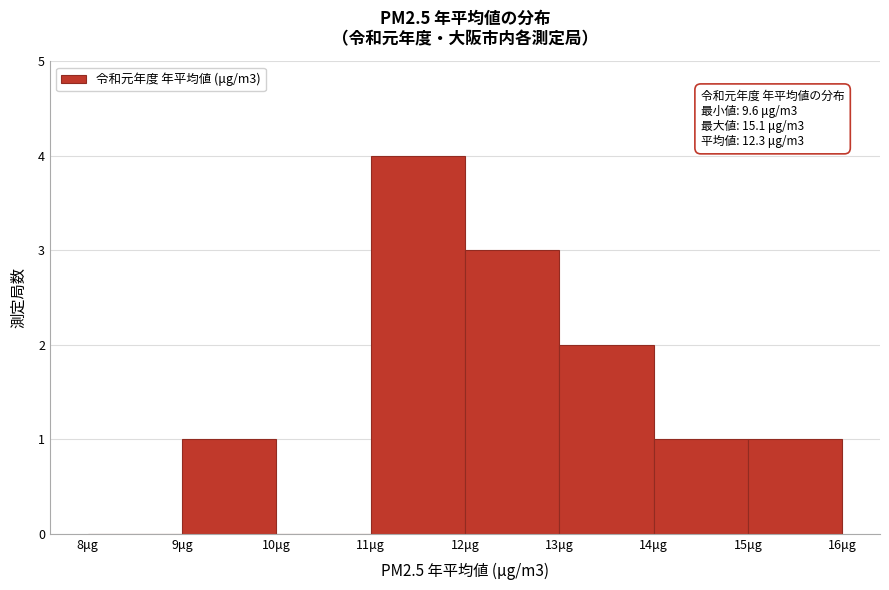

Which range on the x-axis has the tallest bar?

11 to 12